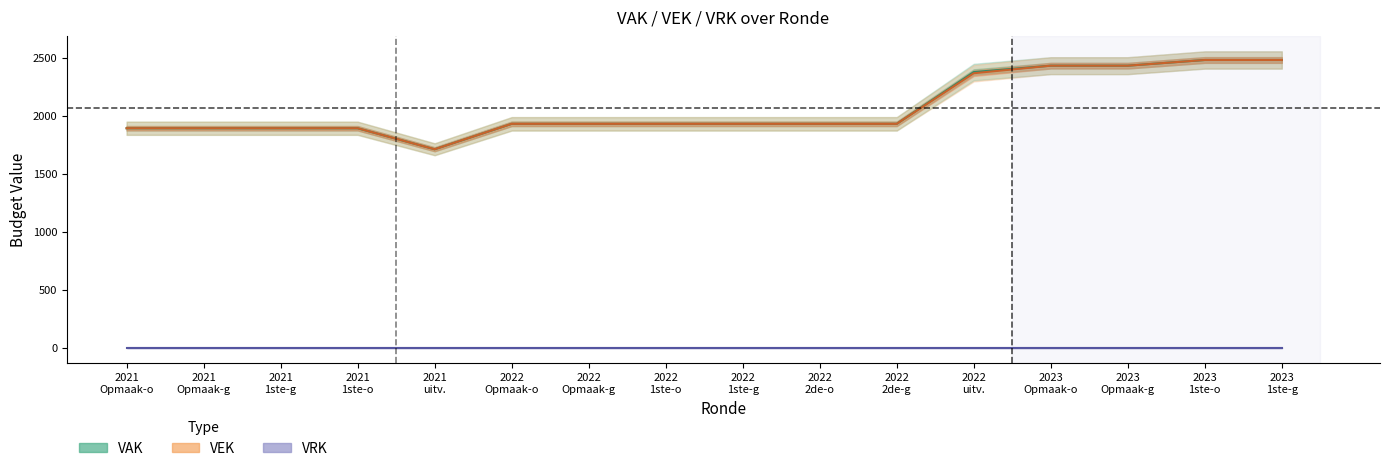

What are all the series names shown in the legend?

VAK line, VEK line, VRK line